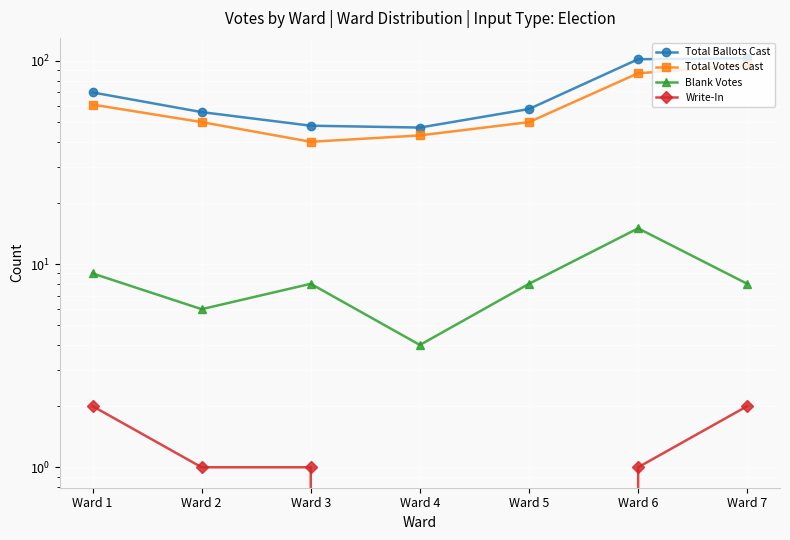

What is the average value of the Write-In series?

1